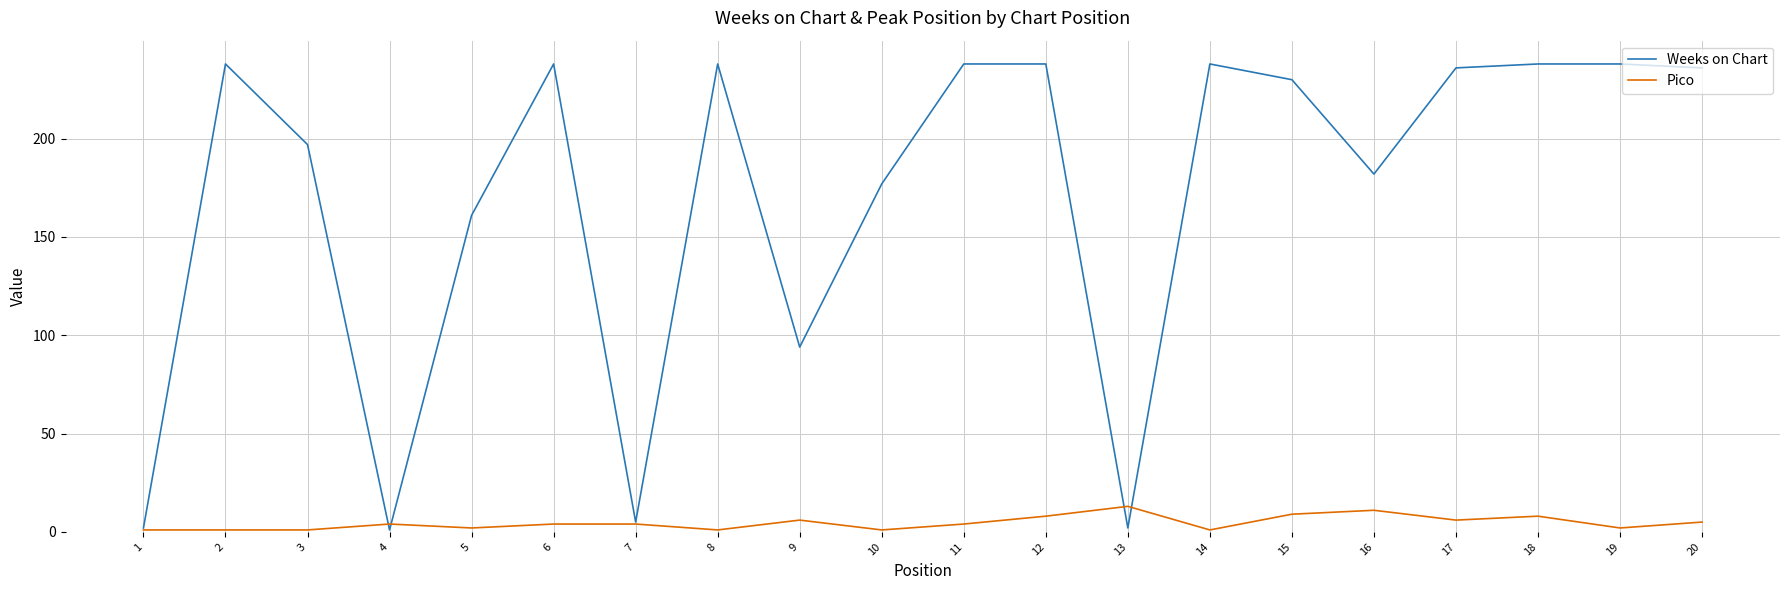

Is it true that Weeks on Chart equals 395 at 6?

False